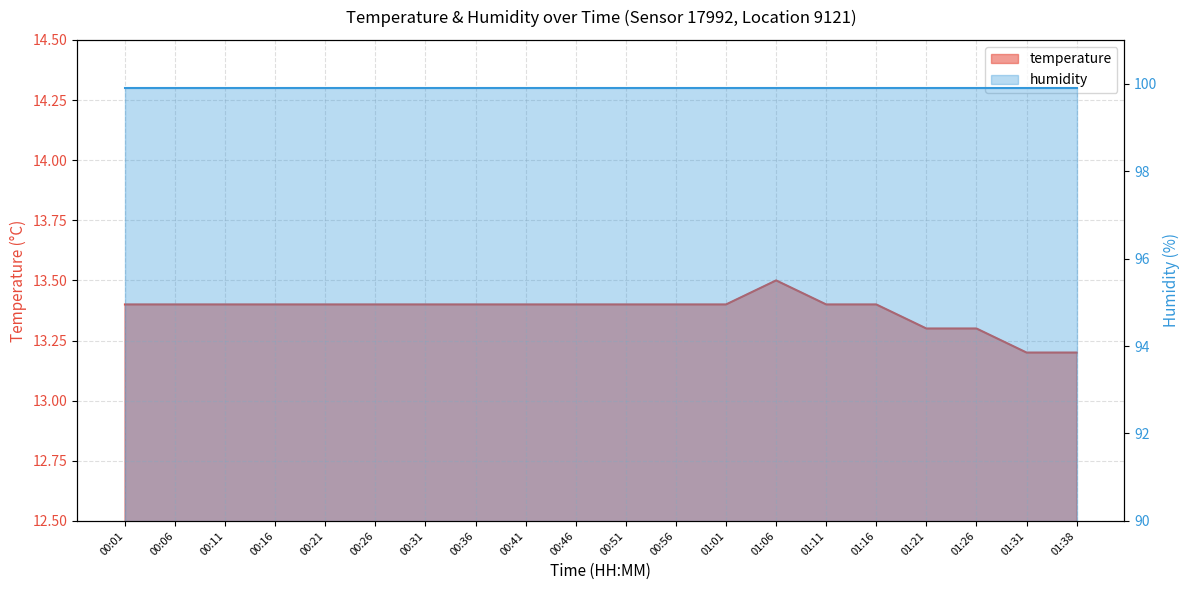

What is the maximum value shown in the chart?

13.5